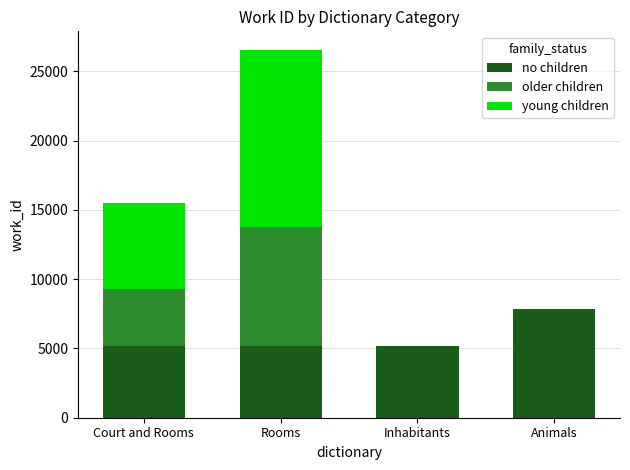

True or false: no children has a value of 7844.0 at Animals.

True